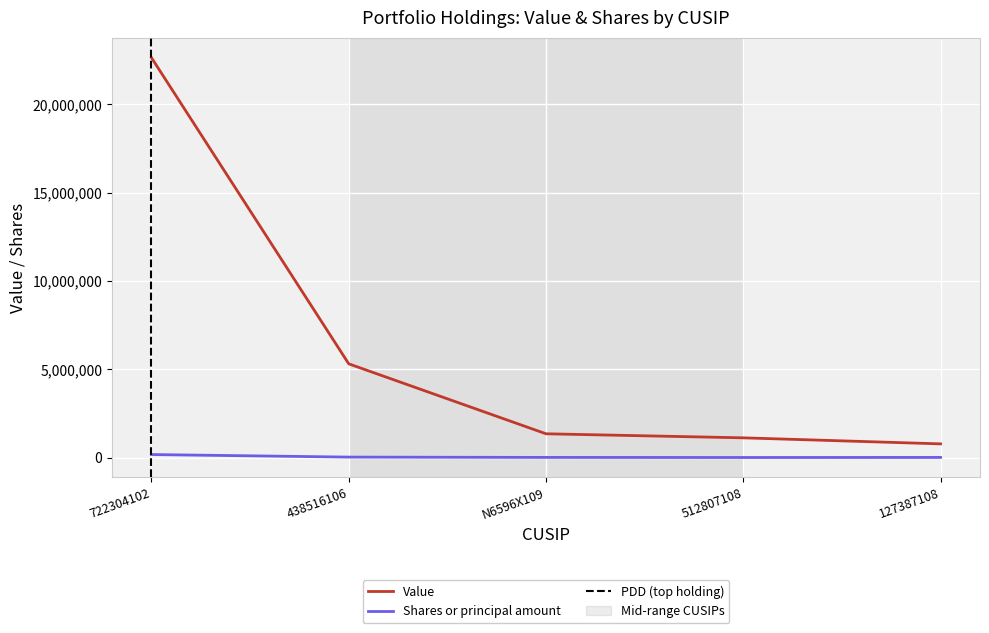

True or false: Shares or principal amount has more than 0 points higher than both neighbors.

False